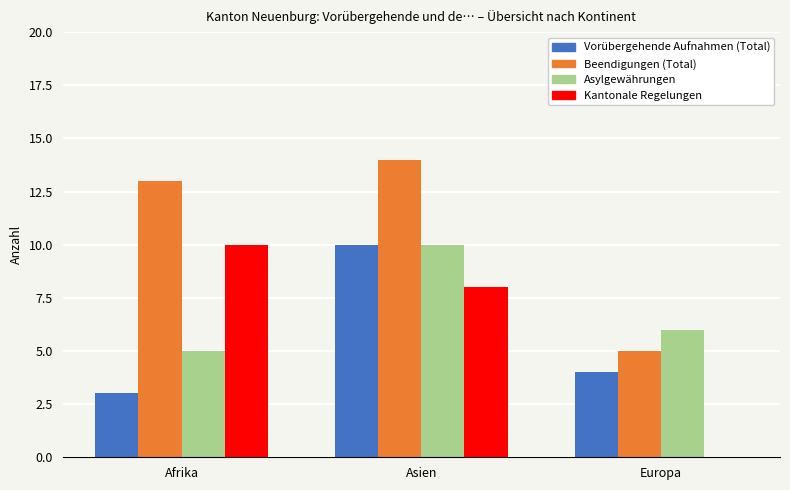

What is the sum of the Vorübergehende Aufnahmen (Total) values at Asien and Europa?

14